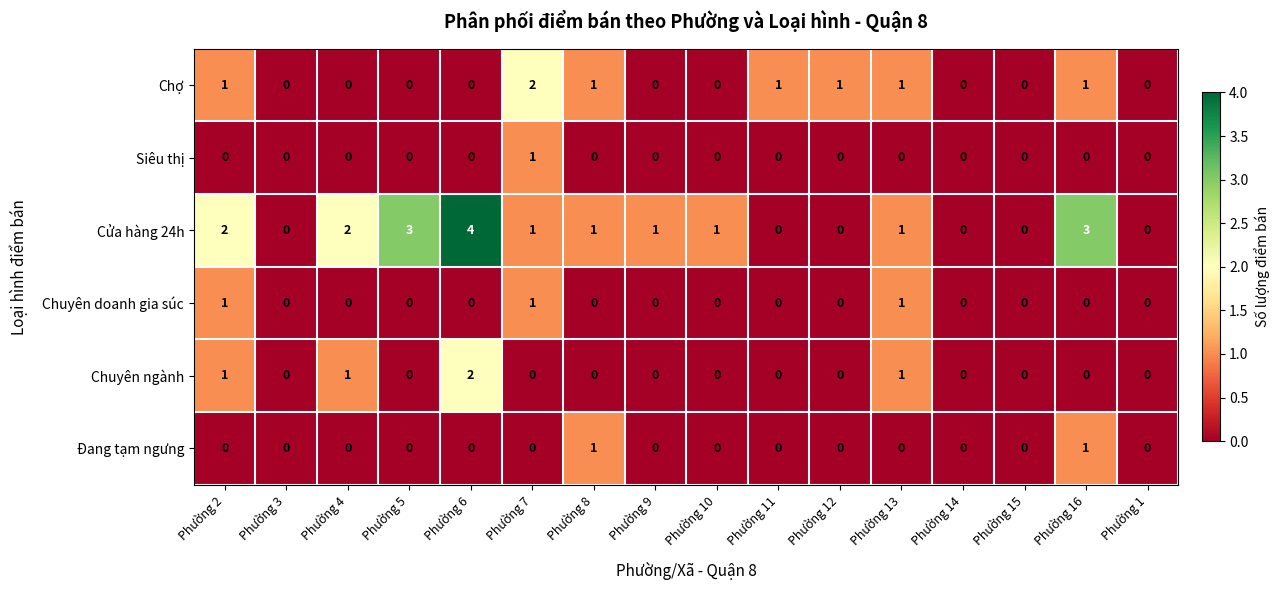

The value of Siêu thị at Phường 4 is -1. True or false?

False